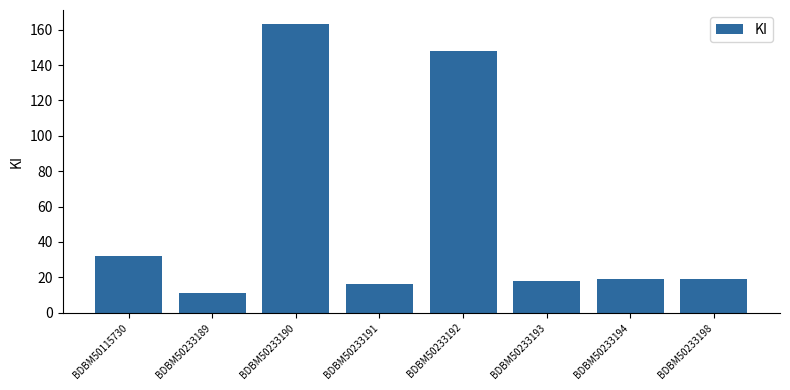

How many series are shown in this chart?

1